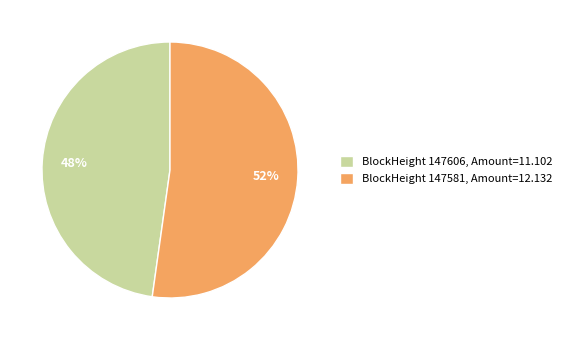

How many slices are in this pie chart?

2